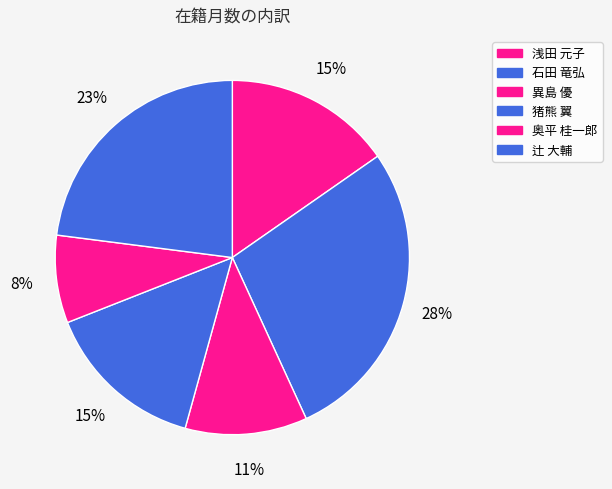

Which category has the smallest portion of the pie?

奥平 桂一郎